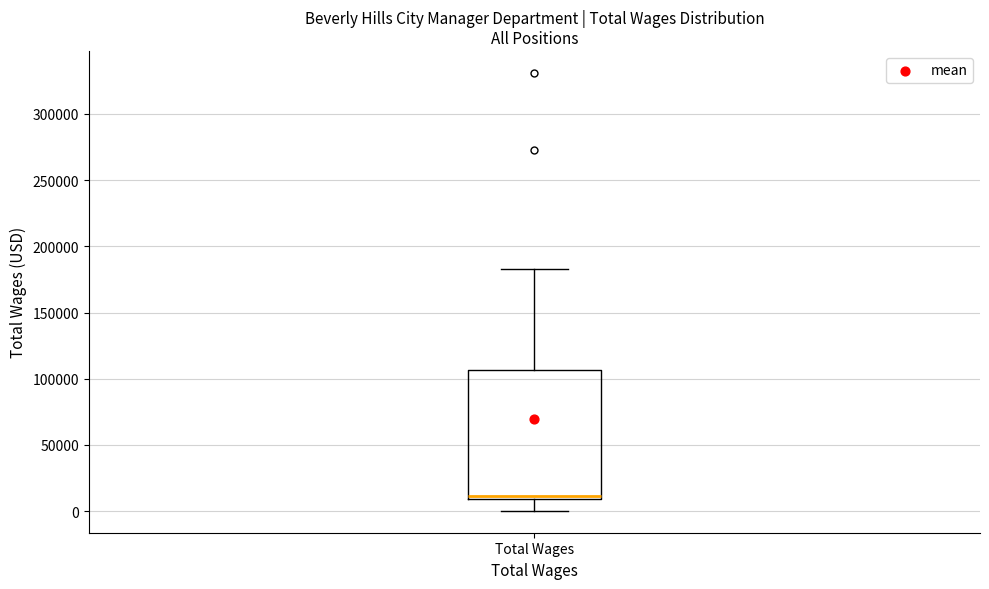

Where is the lower edge of the box for Total Wages on the y-axis? The values are not printed on the chart, so give them approximately, as read against the axis.

10000